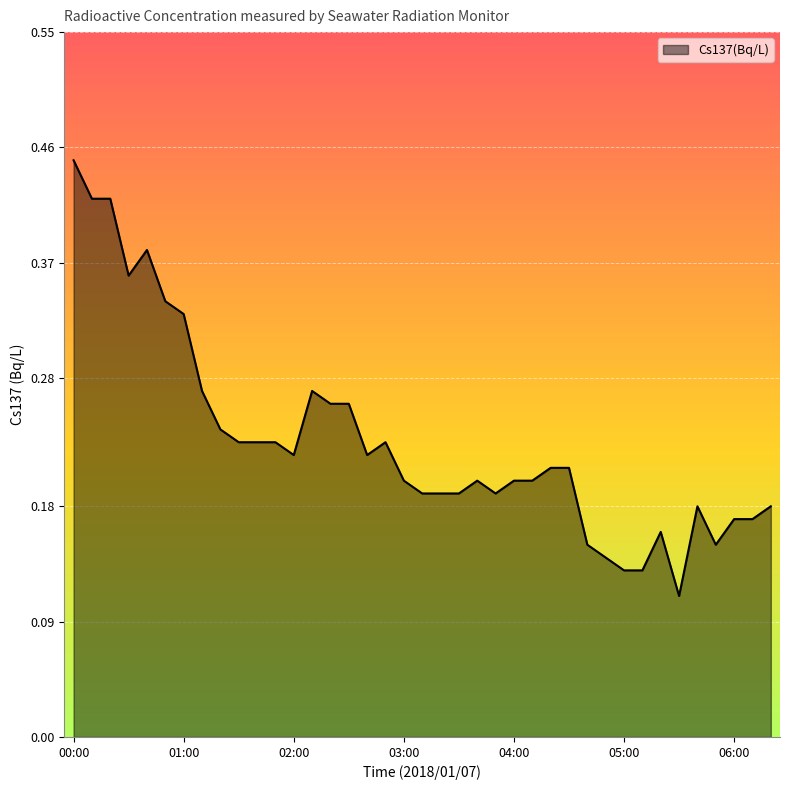

List the labels in order of value, smallest first.

05:30, 05:00, 05:10, 04:50, 04:40, 05:50, 05:20, 06:00, 06:10, 05:40, 06:20, 03:10, 03:20, 03:30, 03:50, 03:00, 03:40, 04:00, 04:10, 04:20, 04:30, 02:00, 02:40, 01:30, 01:40, 01:50, 02:50, 01:20, 02:20, 02:30, 01:10, 02:10, 01:00, 00:50, 00:30, 00:40, 00:10, 00:20, 00:00